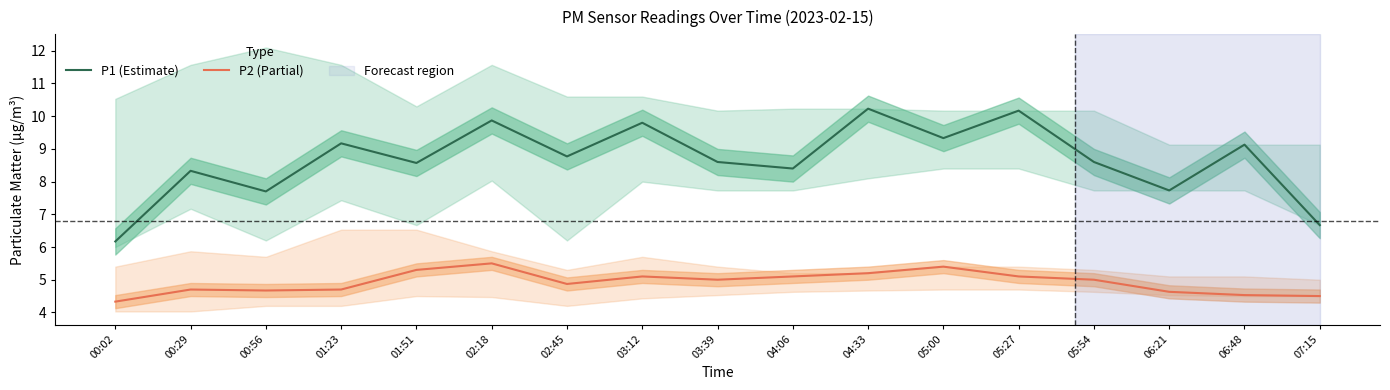

What is the value of the P2 (Partial) point at the 17th from the left?

4.5